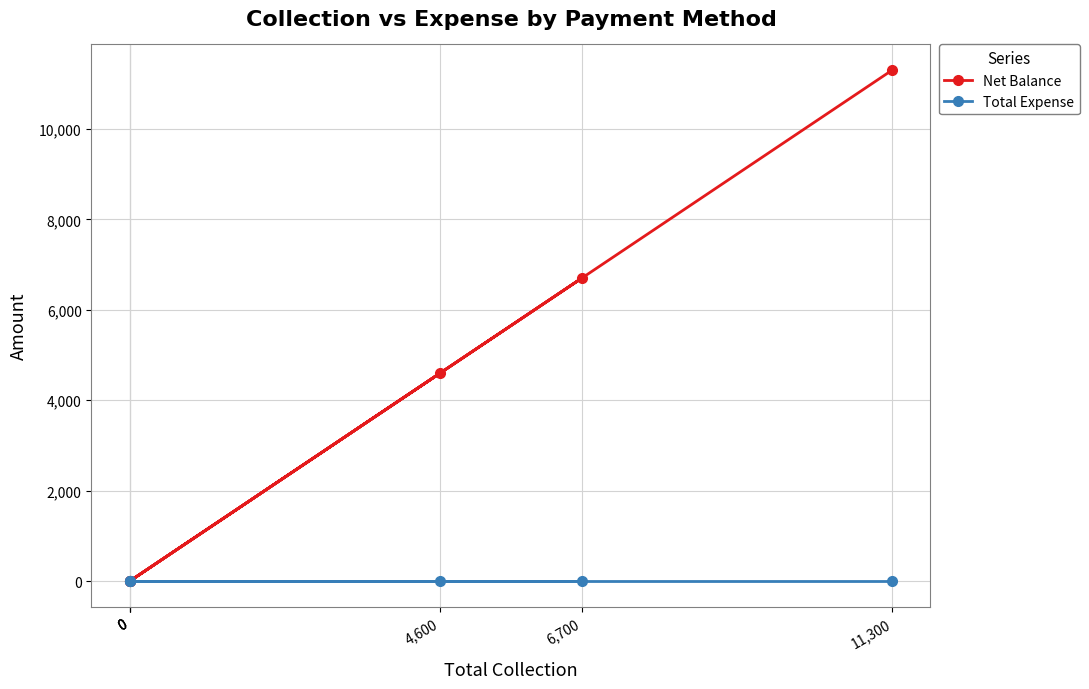

The Total Expense series shows 0 at 0. True or false?

True